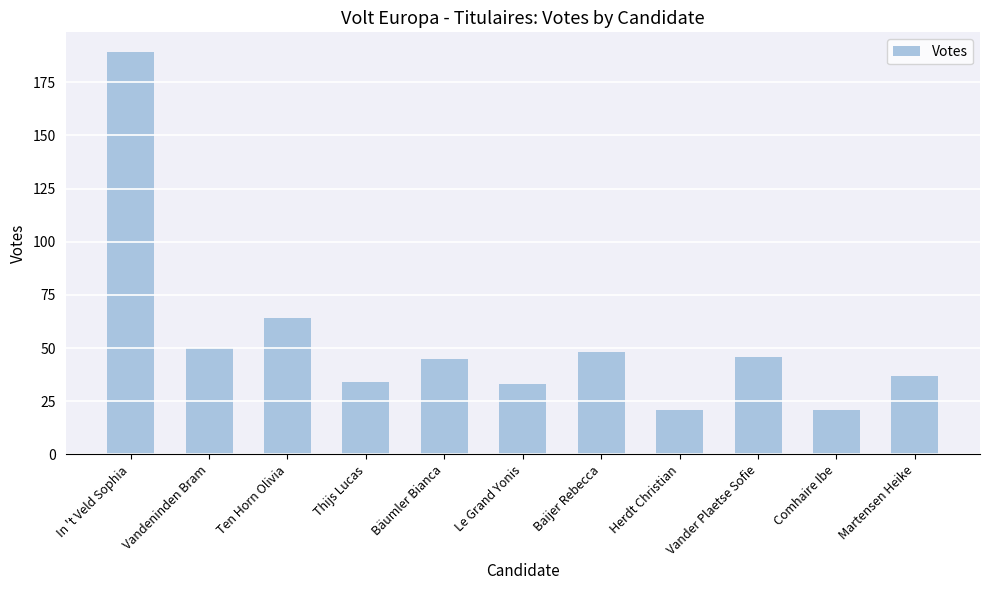

What is the maximum value shown in the chart?

189